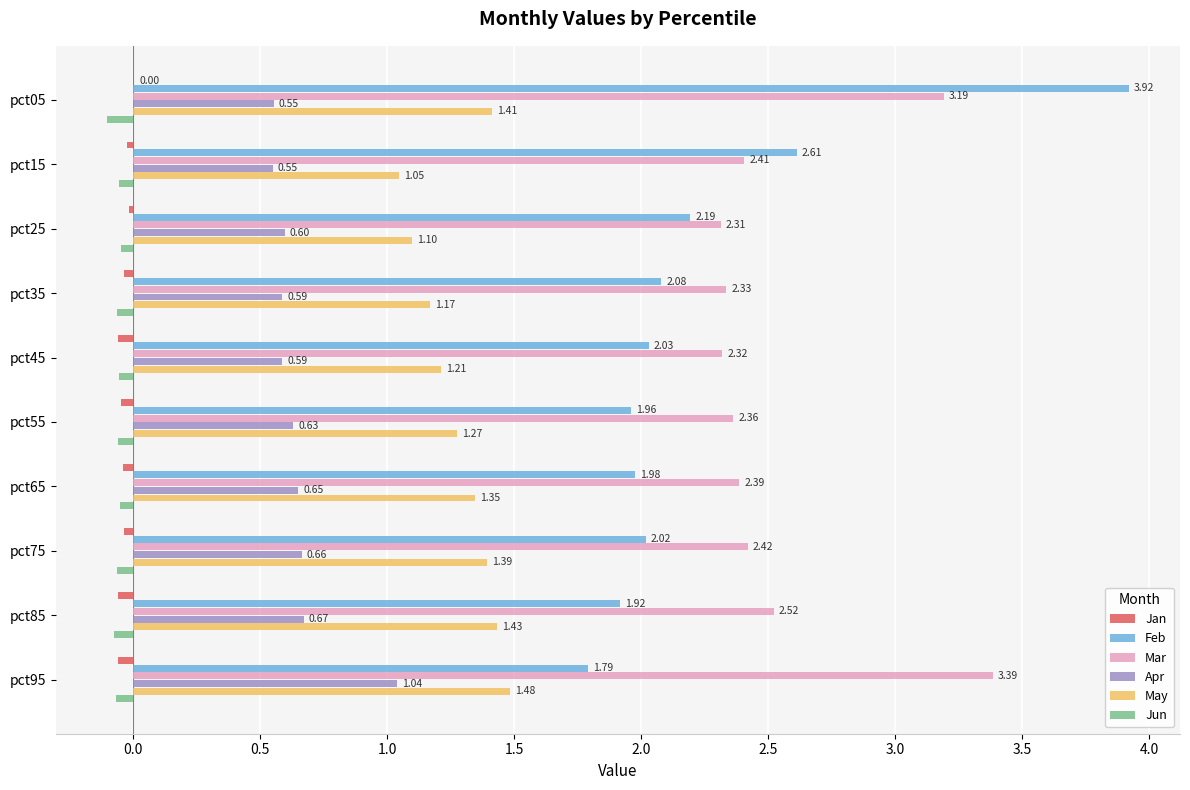

Which series has the largest total across all categories?

Mar